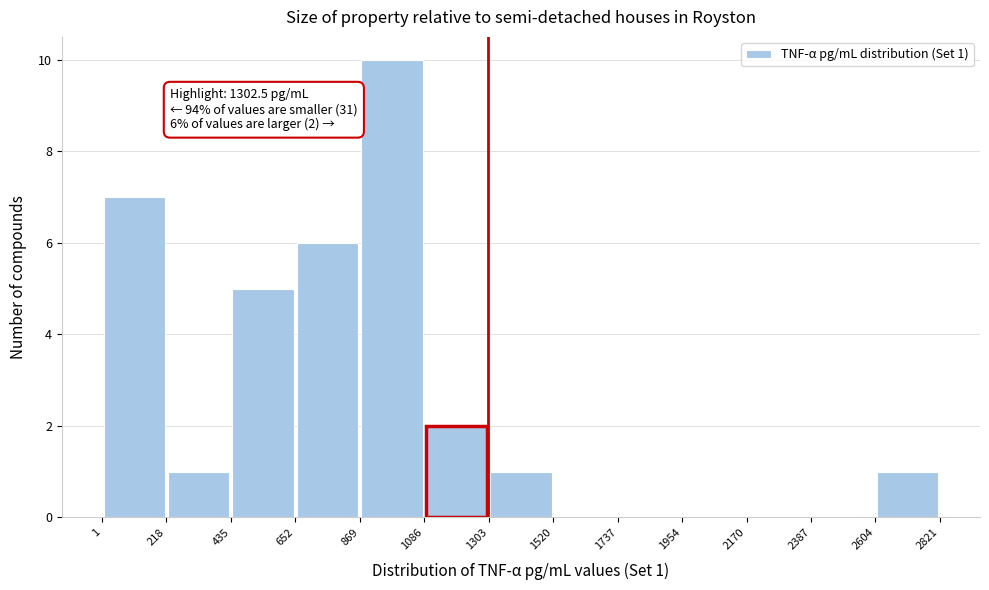

Which range on the x-axis has the tallest bar?

869 to 1086